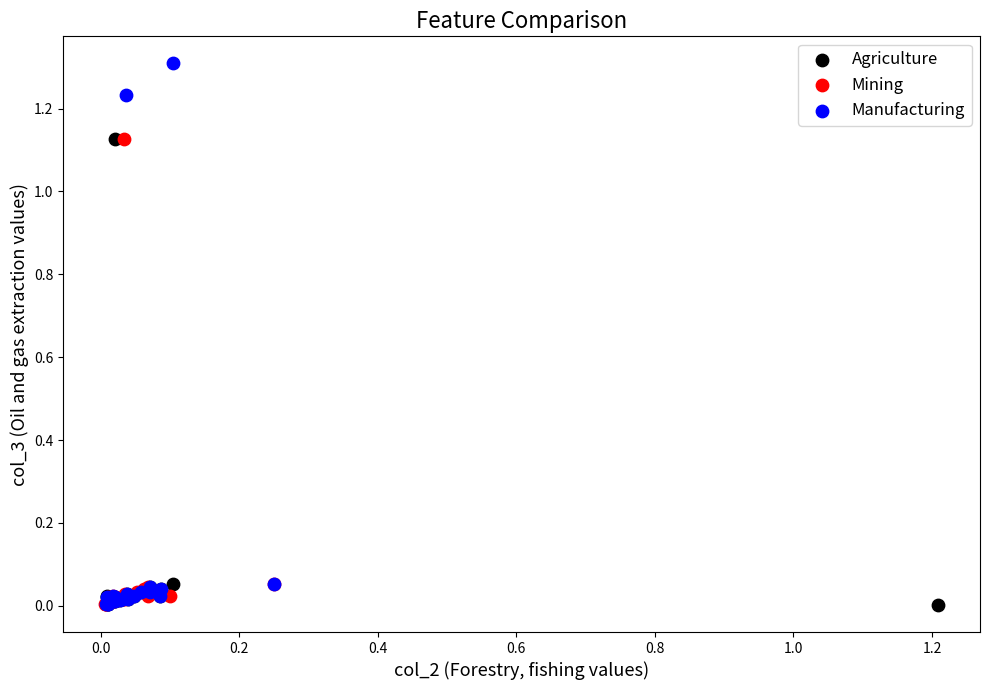

Which series has the largest Y range (max minus min)?

Manufacturing